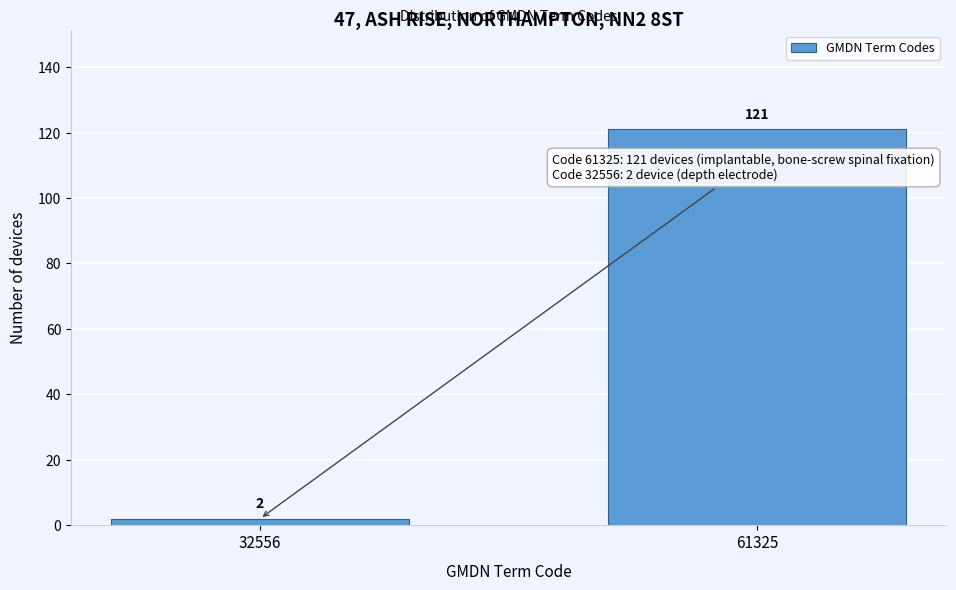

Reading right to left, list all the values displayed in this chart.

121	2